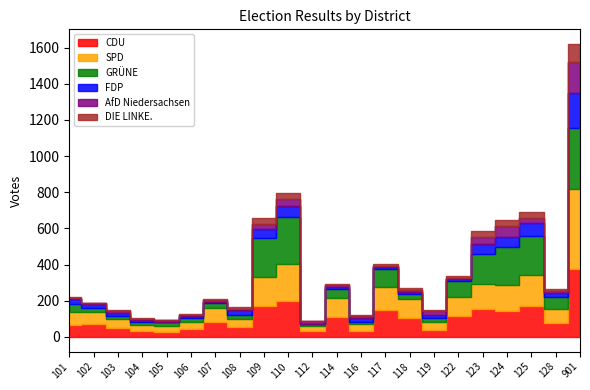

At how many categories does at least one series exceed 109?

9